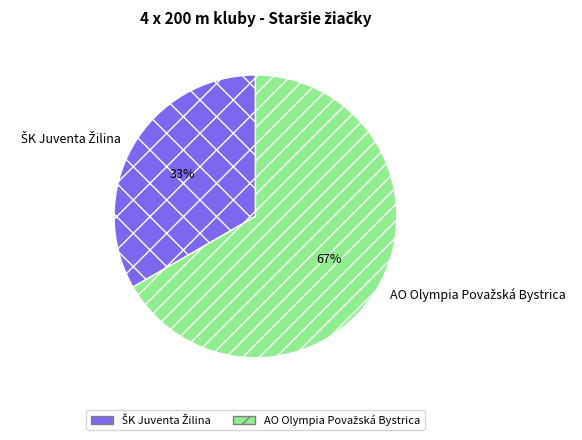

Does any single category account for the majority?

Yes